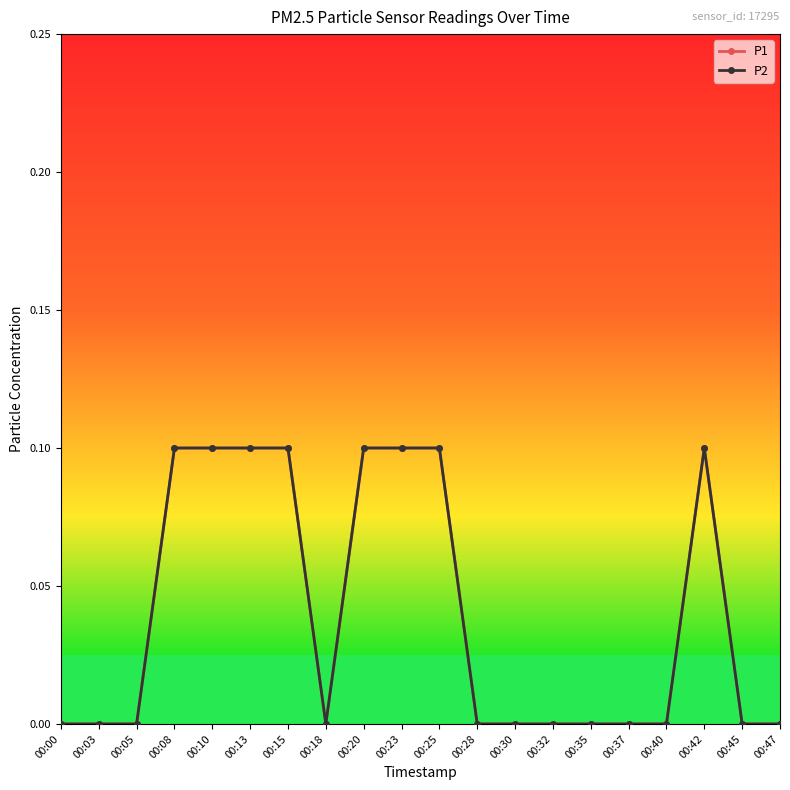

At which label is P1 closest to 0?

00:00